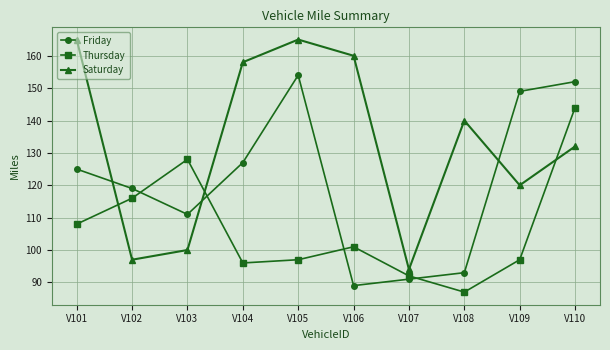

What is the value of the Saturday point at the 3rd from the left?

100